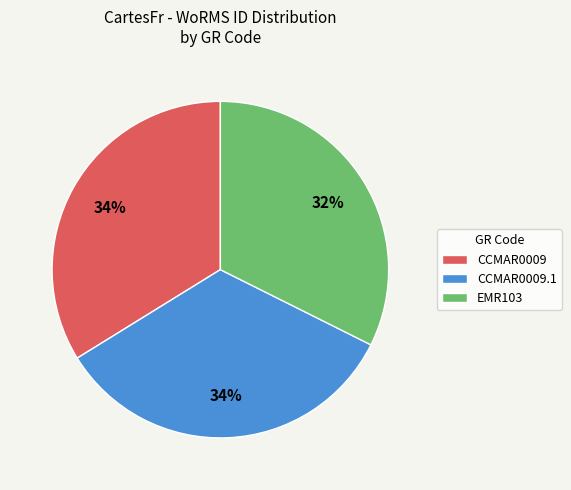

True or false: EMR103 accounts for 42% of the total.

False